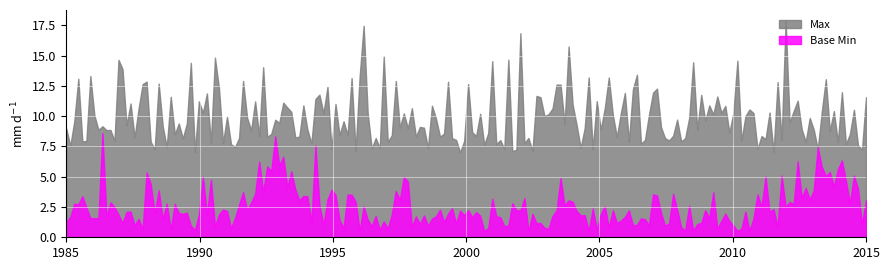

True or false: Max and Base Min intersect in this chart.

False